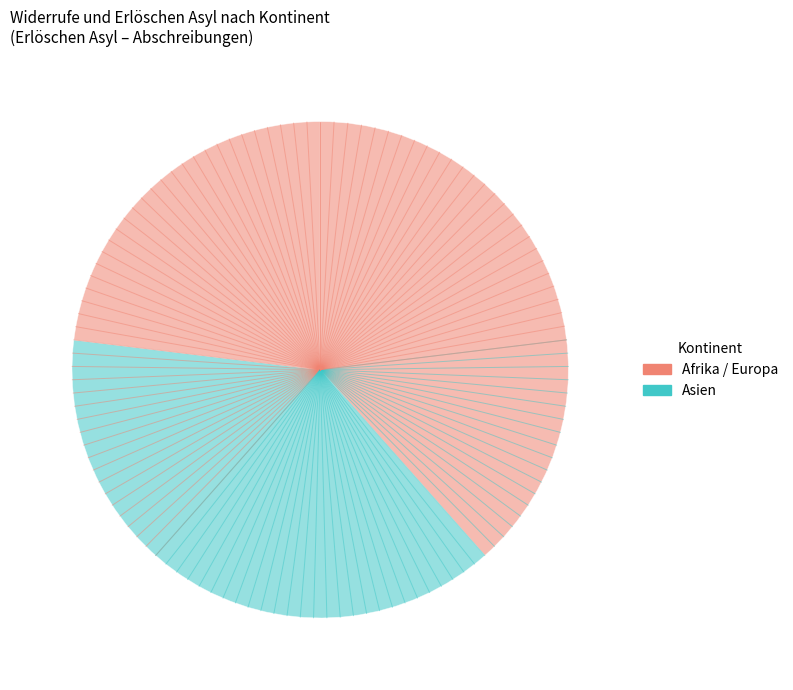

Is there any slice that represents more than half of the pie?

No